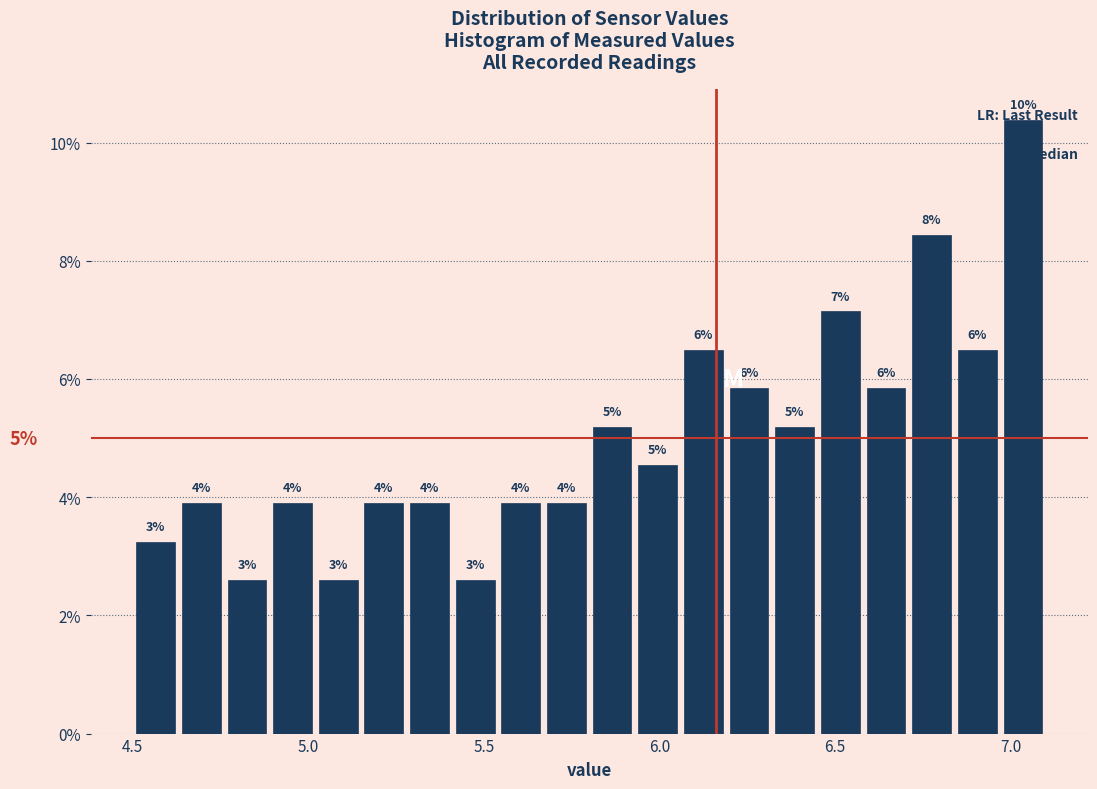

Around what value on the x-axis is the tallest bar? Give the approximate position of its centre, as read against the axis.

7.05